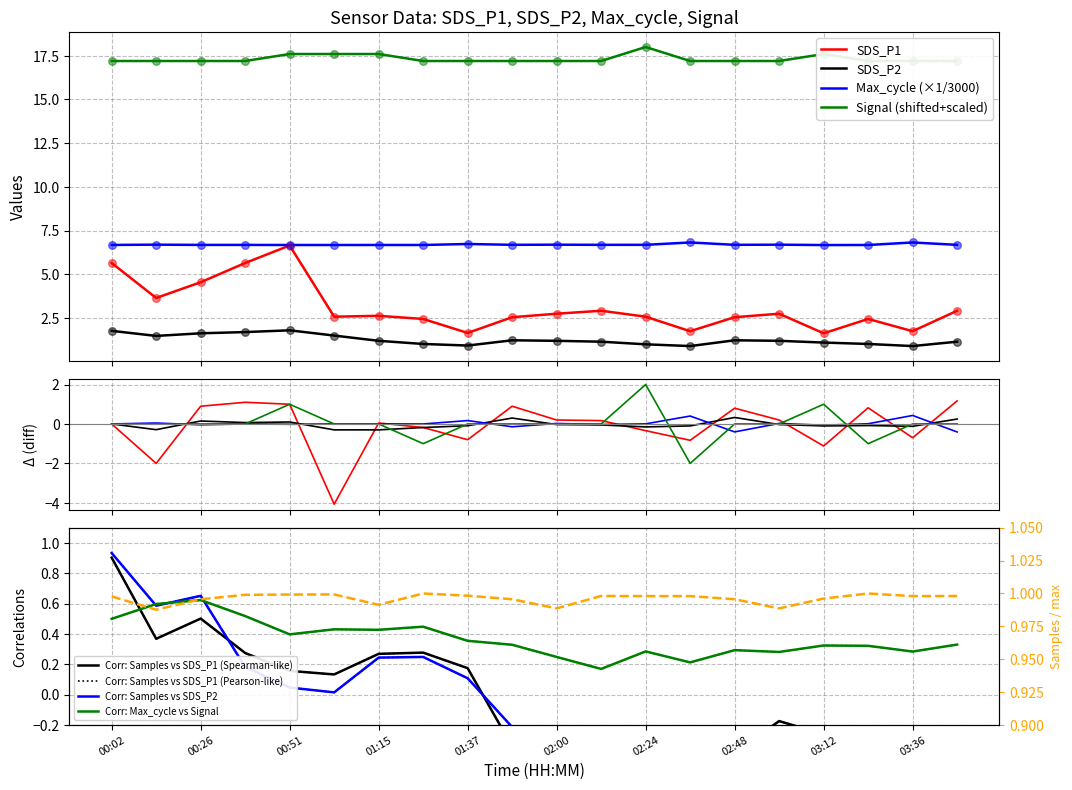

Which series has the largest Y range (max minus min)?

SDS_P1